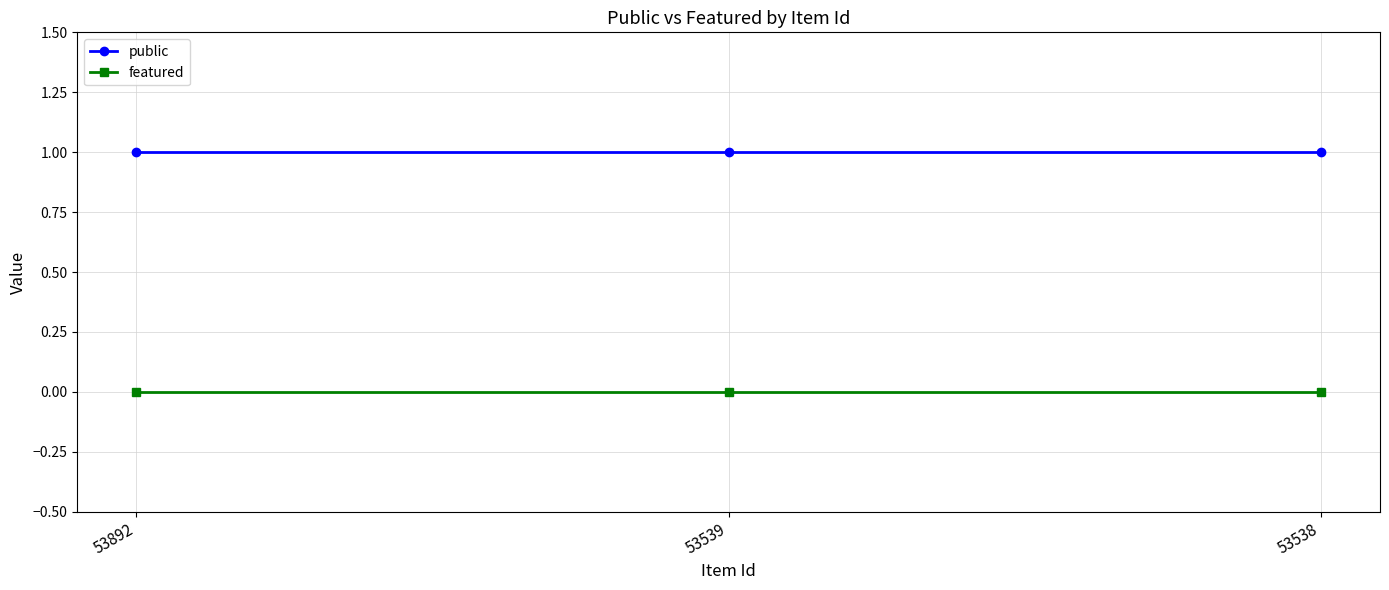

Is this an area chart (filled region under the line)?

No